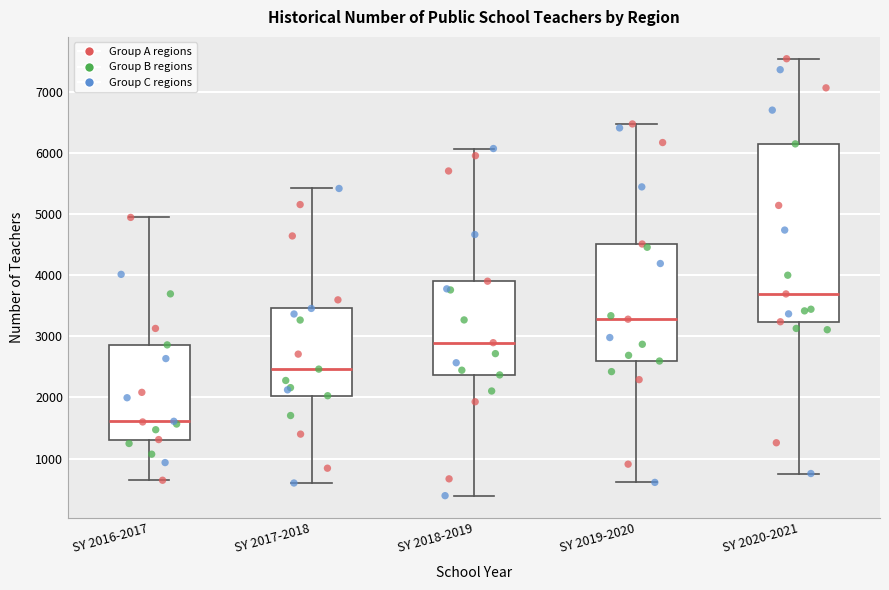

Comparing the boxes themselves (not the whiskers), which one is the tallest?

SY 2020-2021